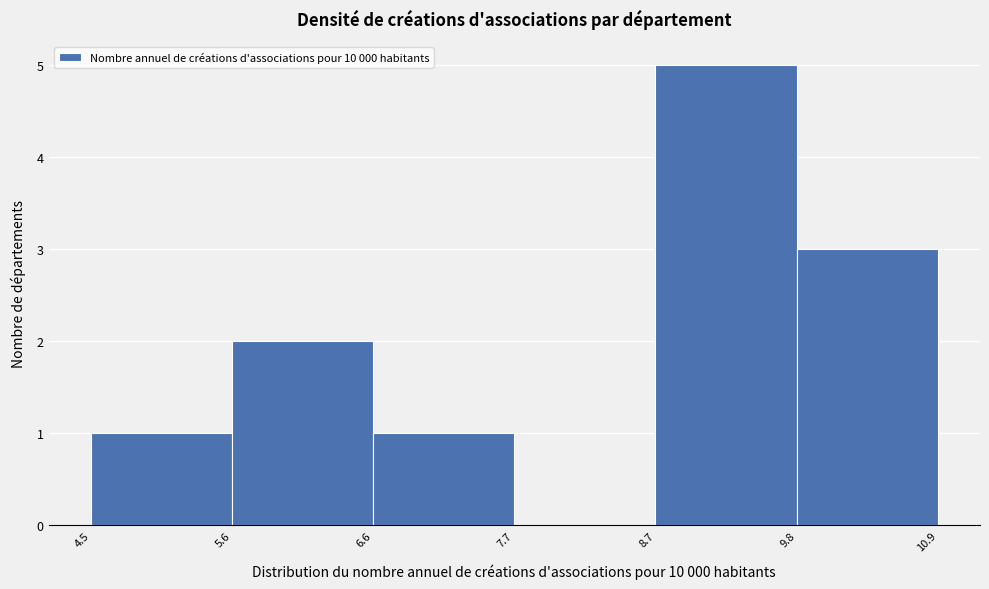

Reading left to right, transcribe this chart: for each bar, give the range it covers on the x-axis and its height. The values are not printed on the chart, so give them approximately, as read against the axis.

4.5 to 5.6: 1
5.6 to 6.6: 2
6.6 to 7.7: 1
7.7 to 8.7: 0
8.7 to 9.8: 5
9.8 to 10.9: 3